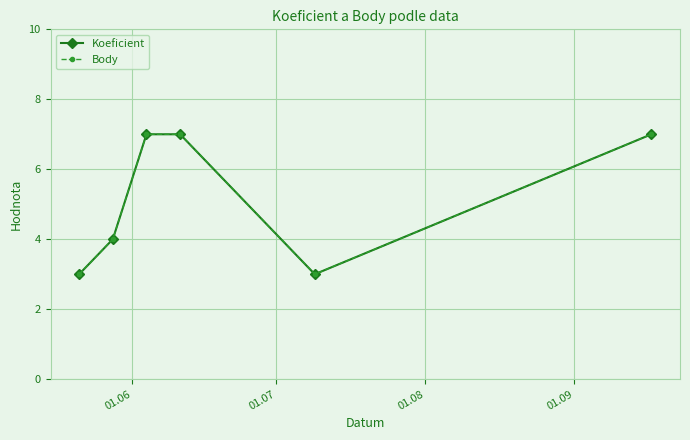

Is this an area chart (filled region under the line)?

No